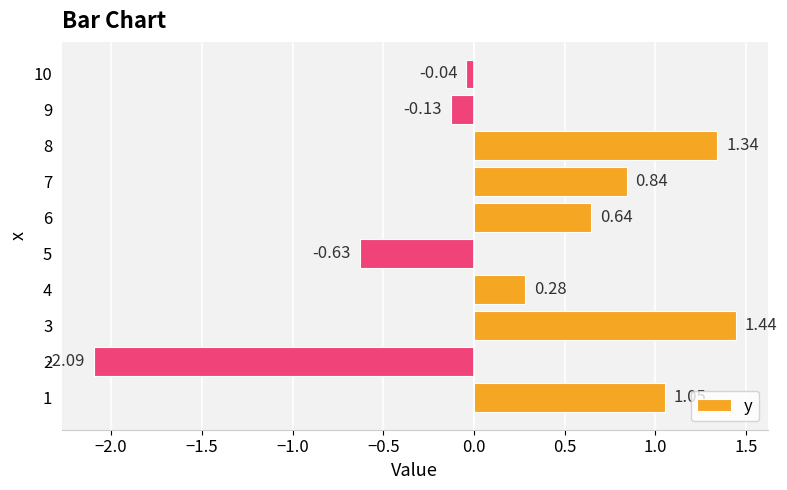

How many data points does each series have?

10